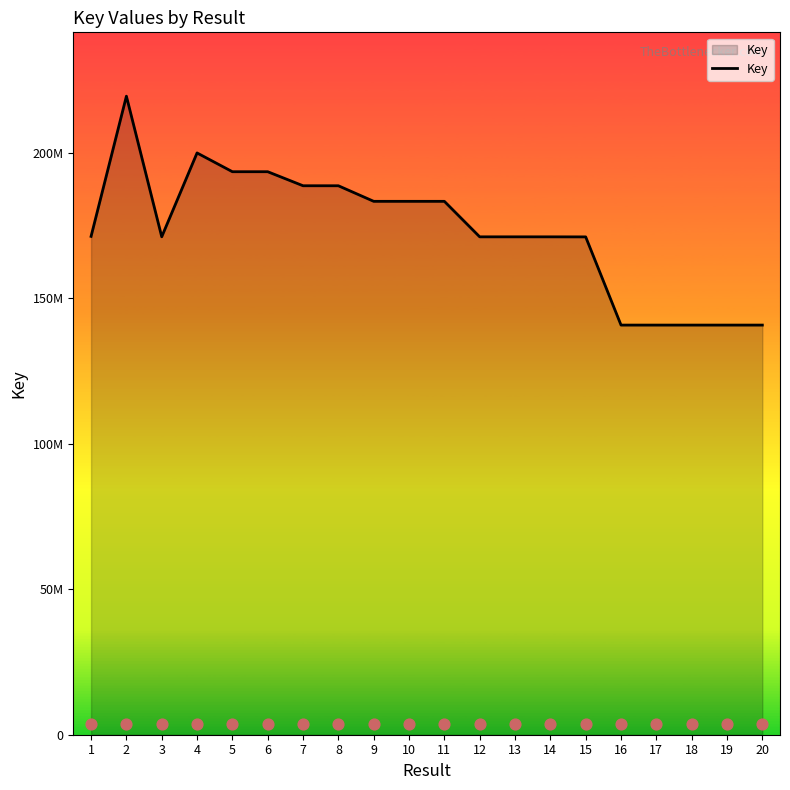

Which has a higher value, 5 or 15?

5